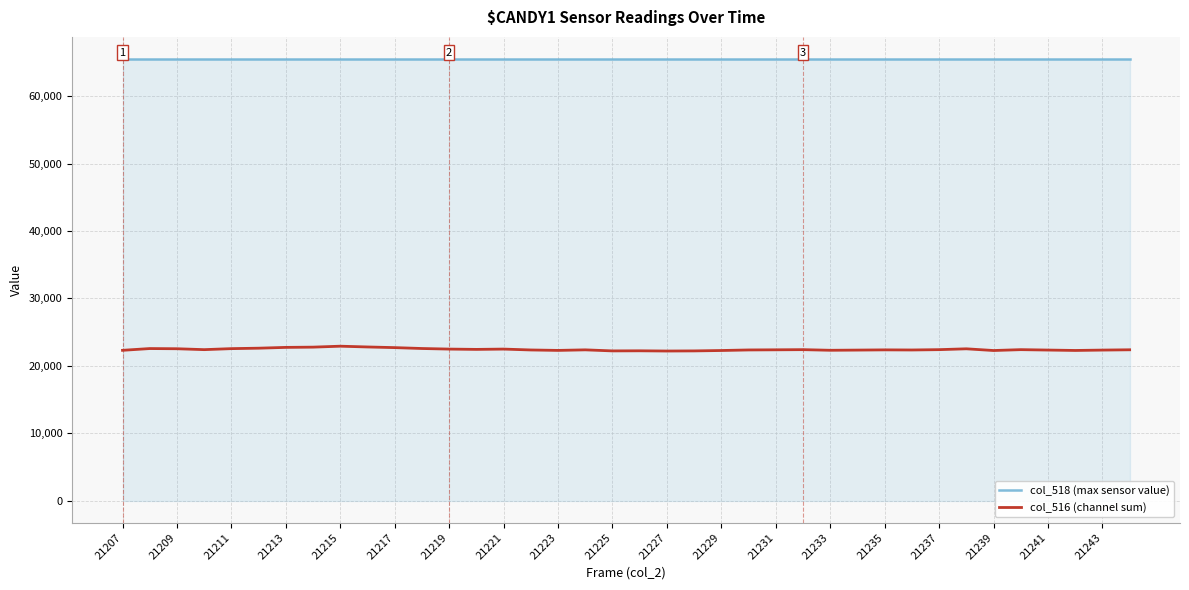

Which series has the widest spread of values?

col_516 (channel sum)